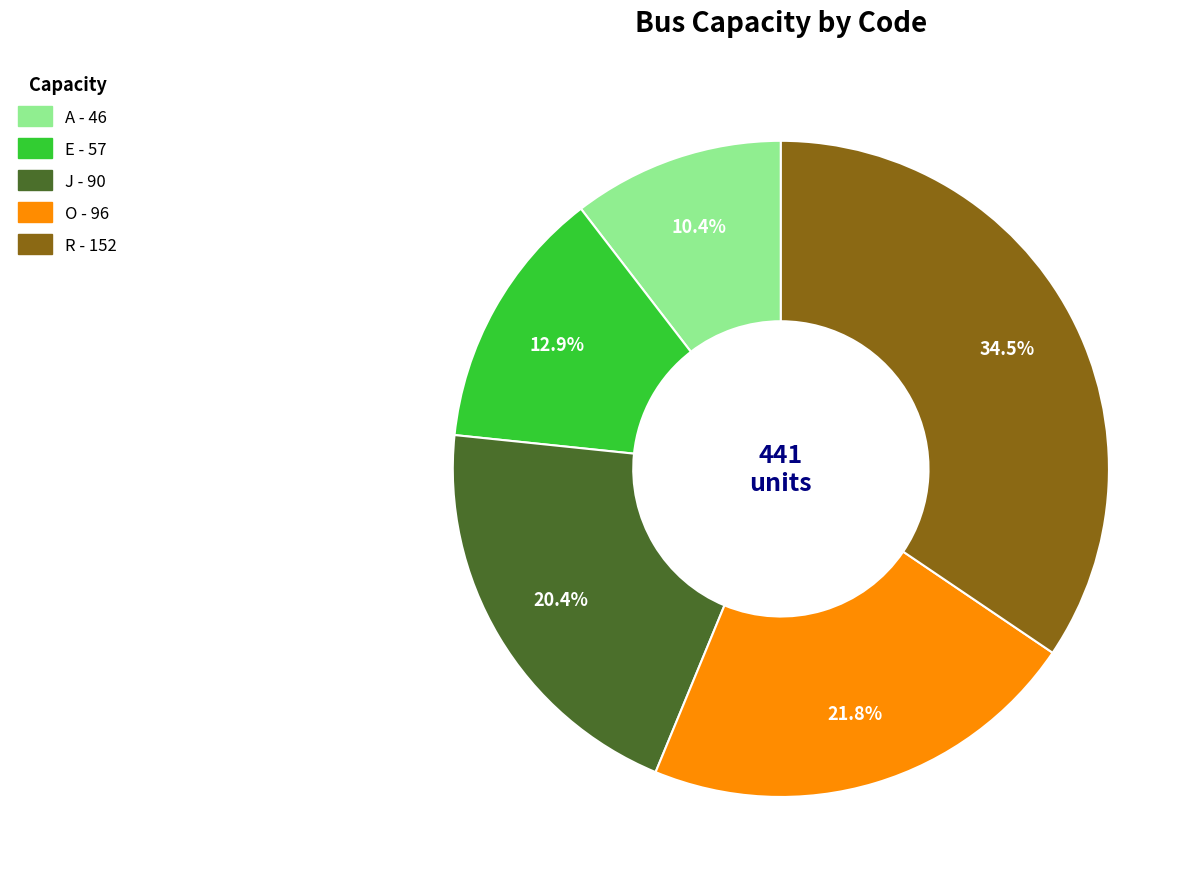

Between J and R, which is larger?

R